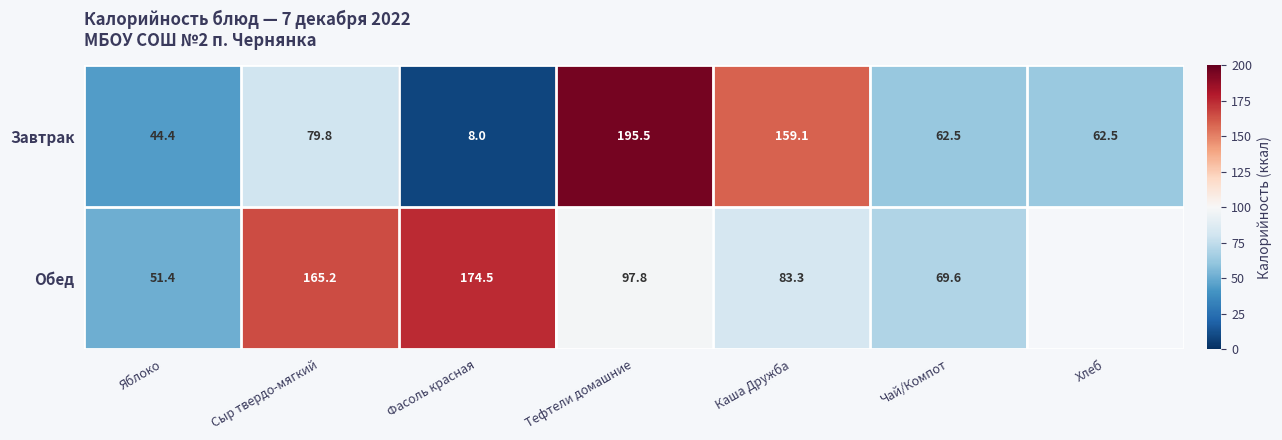

Where is Завтрак nearest to the value 101?

Сыр твердо-мягкий